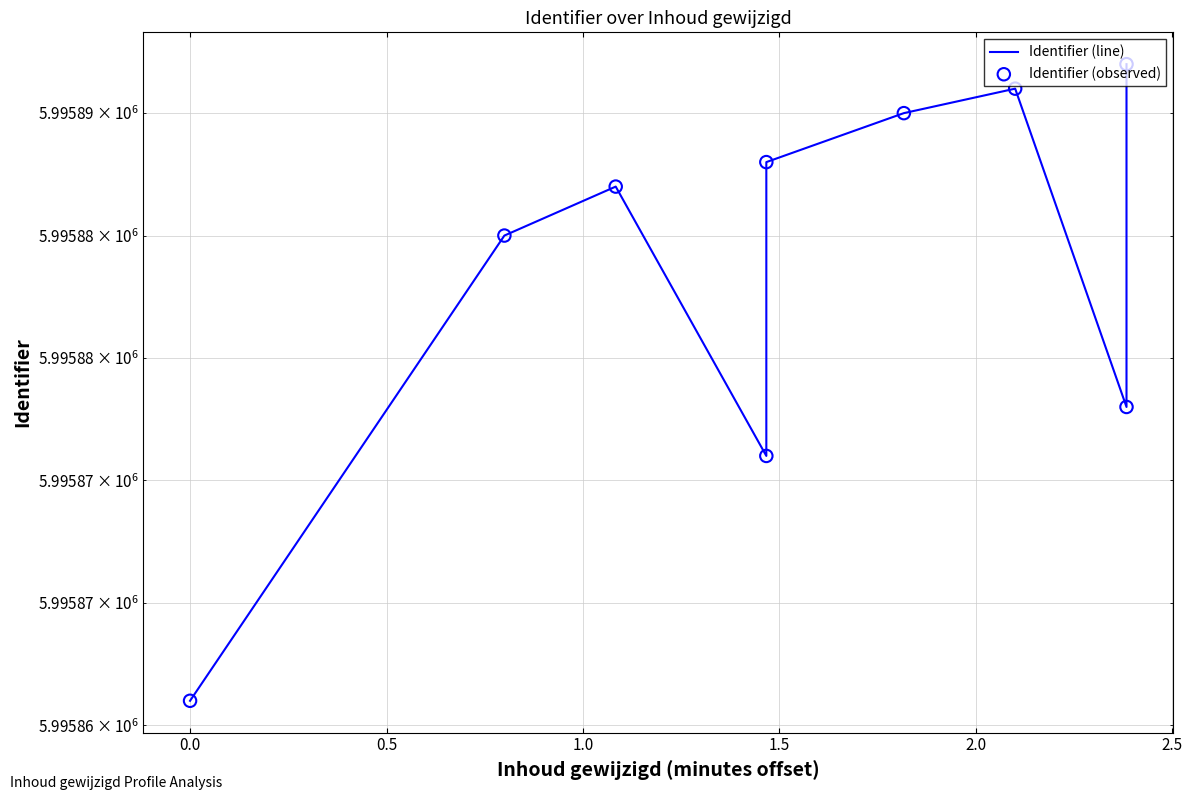

Which series has the largest total across all categories?

Identifier (line)